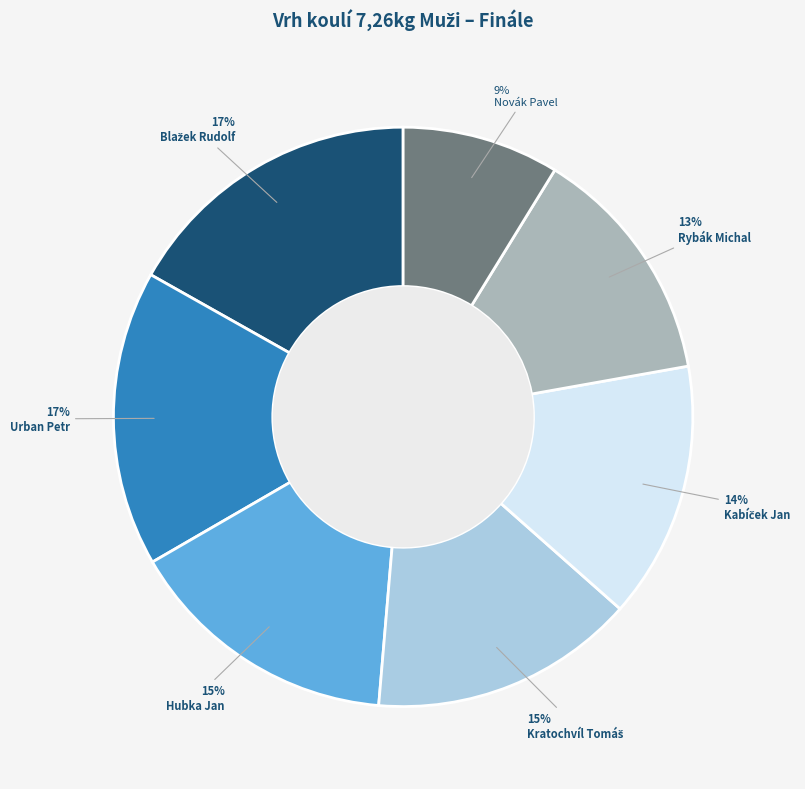

How many slices are in this pie chart?

7